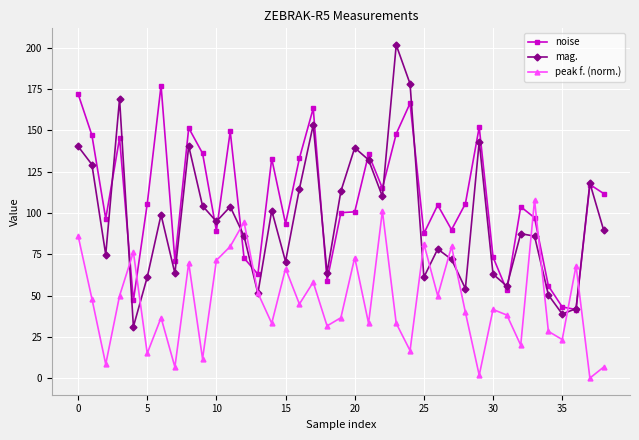

Rank the series by their average value, from lowest to highest.

peak f. (norm.), mag., noise